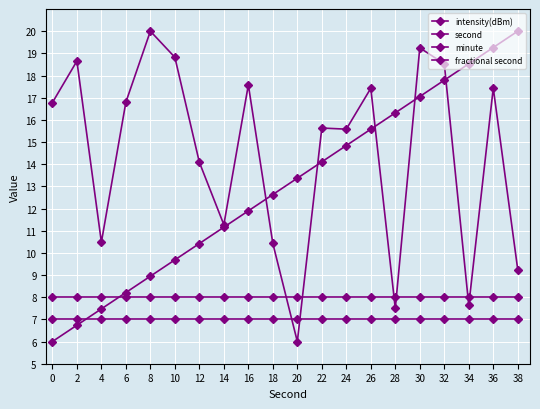

Does the chart display data point markers on the line(s)?

Yes